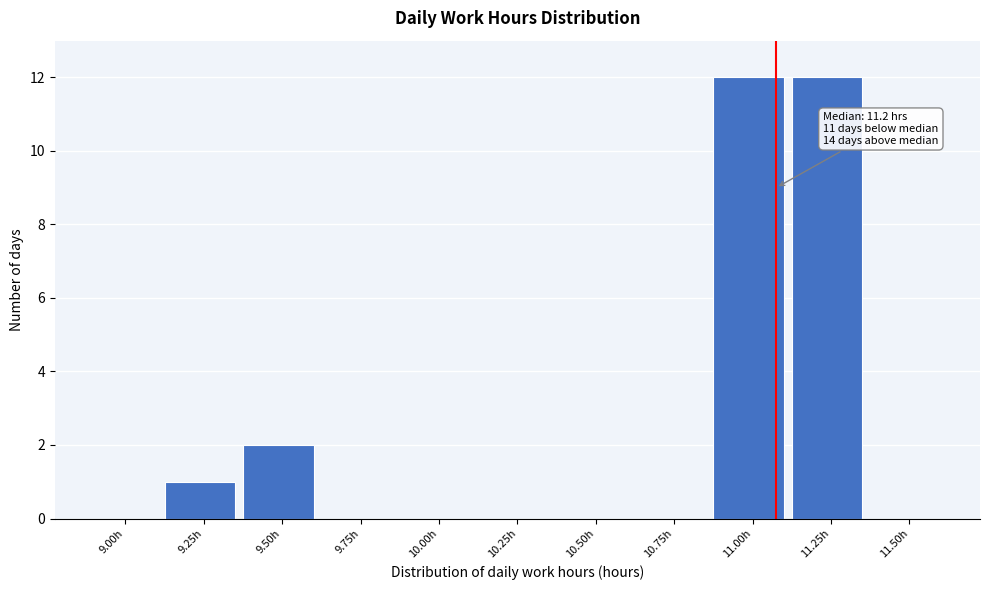

Reading left to right, list all the values displayed in this chart.

9.00h=0	9.25h=1	9.50h=2	9.75h=0	10.00h=0	10.25h=0	10.50h=0	10.75h=0	11.00h=12	11.25h=12	11.50h=0